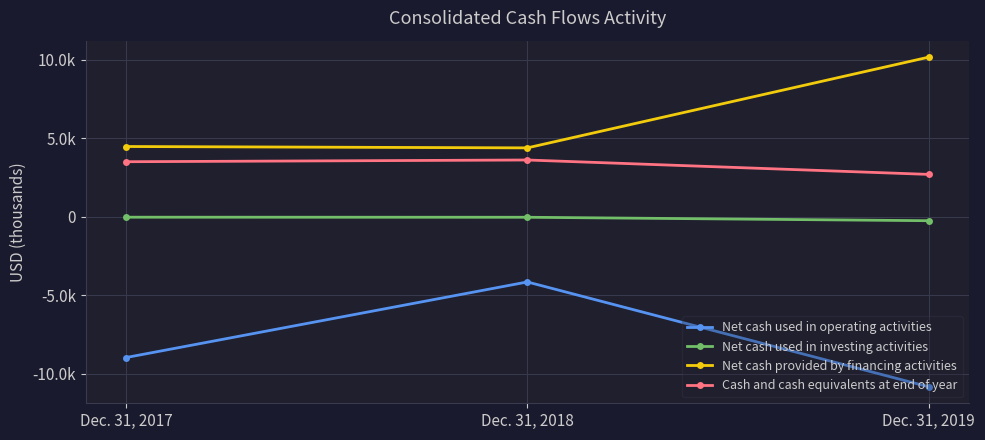

Is this an area chart (filled region under the line)?

No